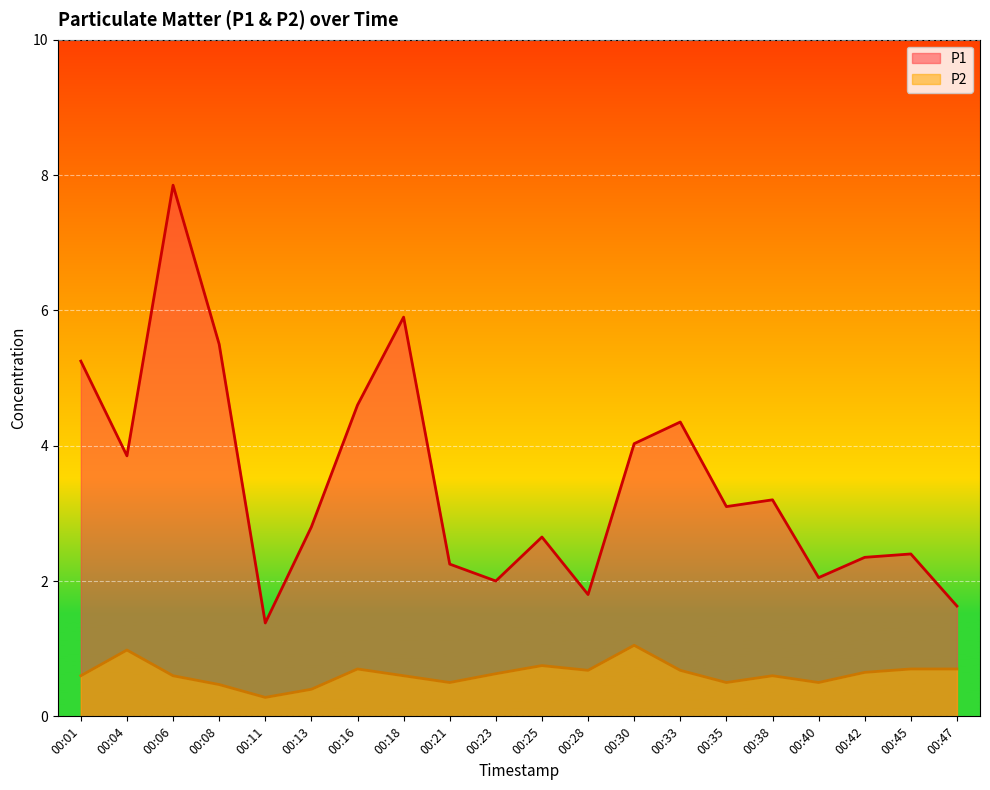

At which category is the sum across all series the highest?

00:06